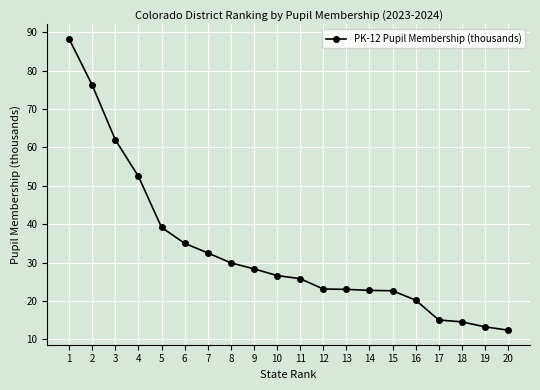

Where is the data nearest to the value 50?

4